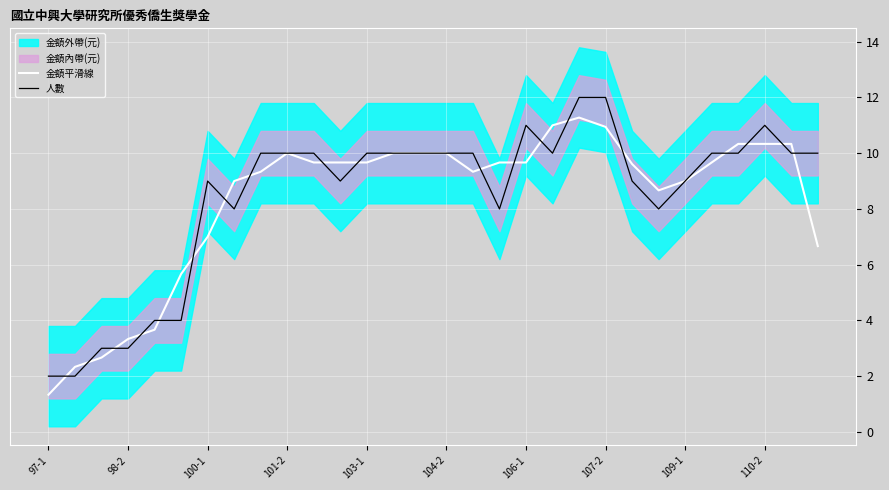

What is the minimum value for 金額平滑線?

1.3